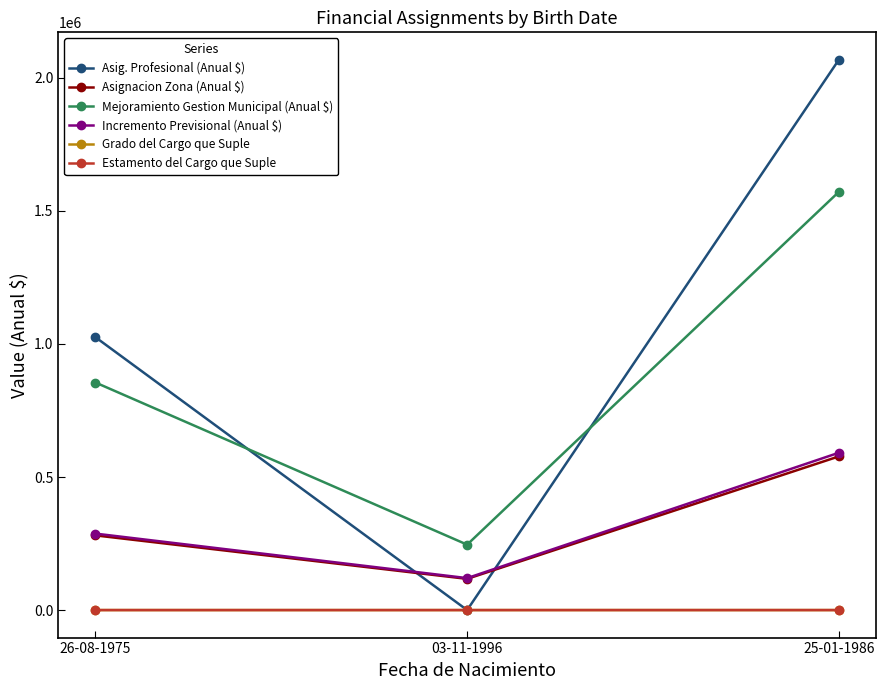

Count the number of categories in the chart.

3